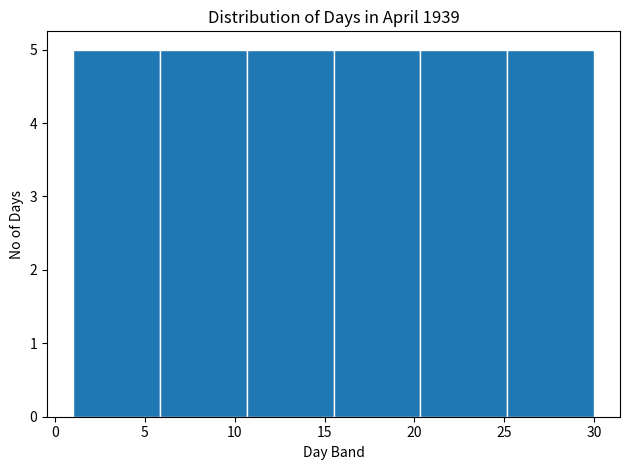

Reading left to right, transcribe this chart: for each bar, give the range it covers on the x-axis and its height. Neither the bar edges nor the heights are printed on the chart, so give them approximately, as read against the axes.

1.0 to 6.0: 5
6.0 to 10.5: 5
10.5 to 15.5: 5
15.5 to 20.5: 5
20.5 to 25.0: 5
25.0 to 30.0: 5